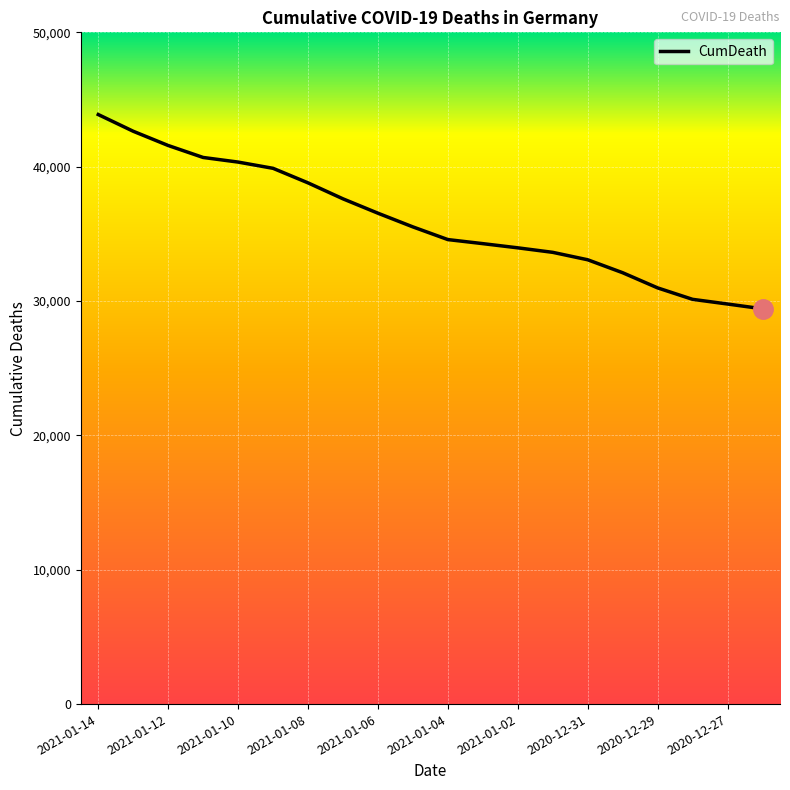

What is the minimum value shown in the chart?

29422